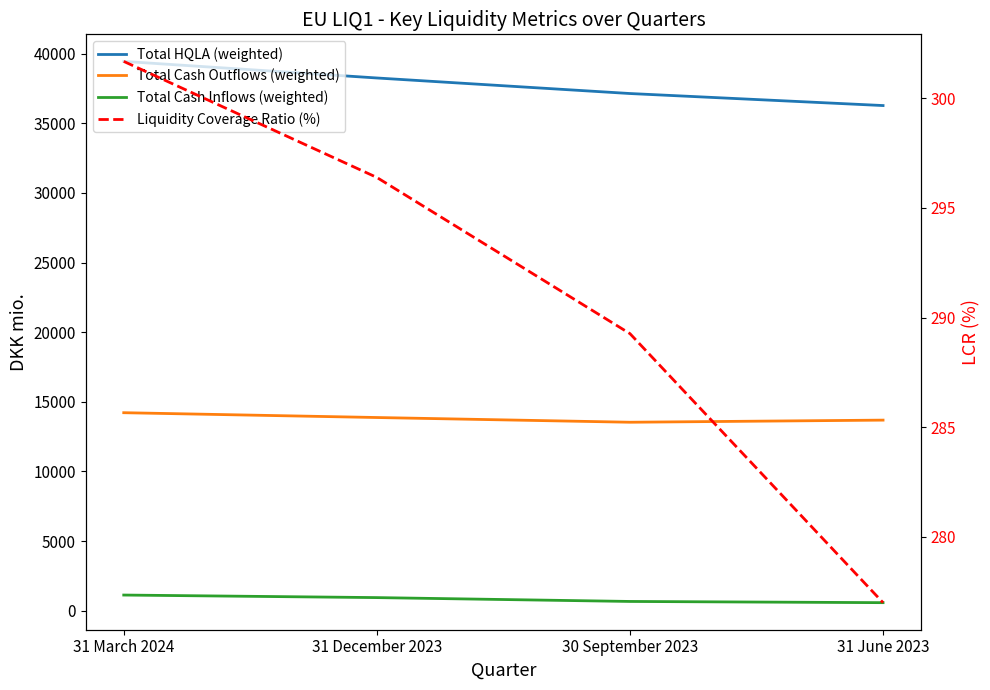

How many series are shown in this chart?

4